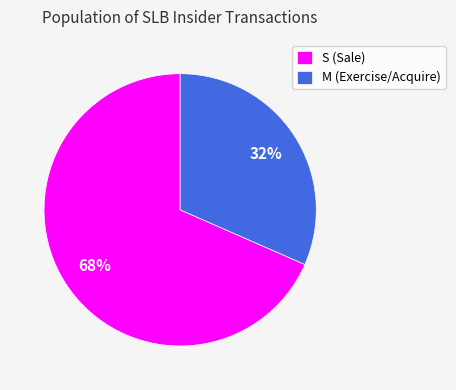

Combined, do M (Exercise/Acquire) and S (Sale) account for over 50%?

Yes